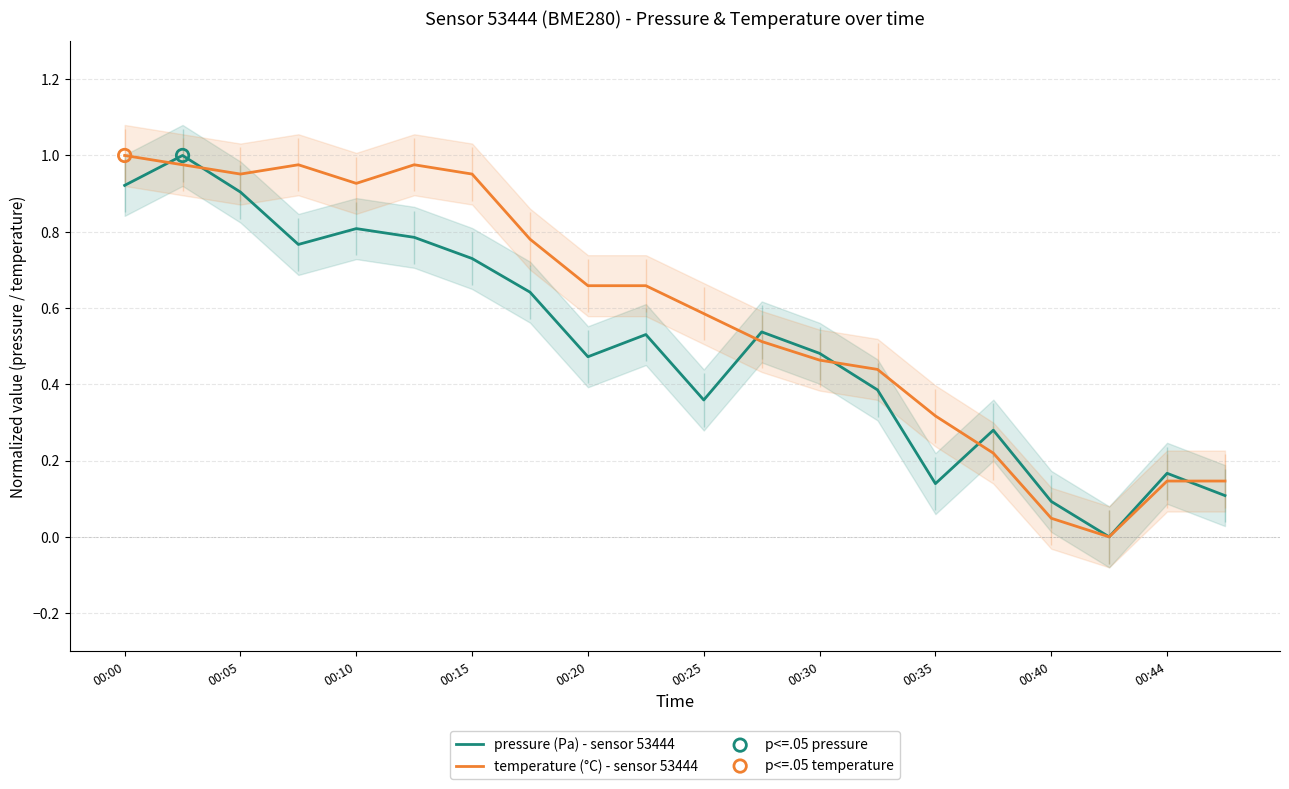

Which series has the widest spread of Y values?

pressure (Pa) - sensor 53444